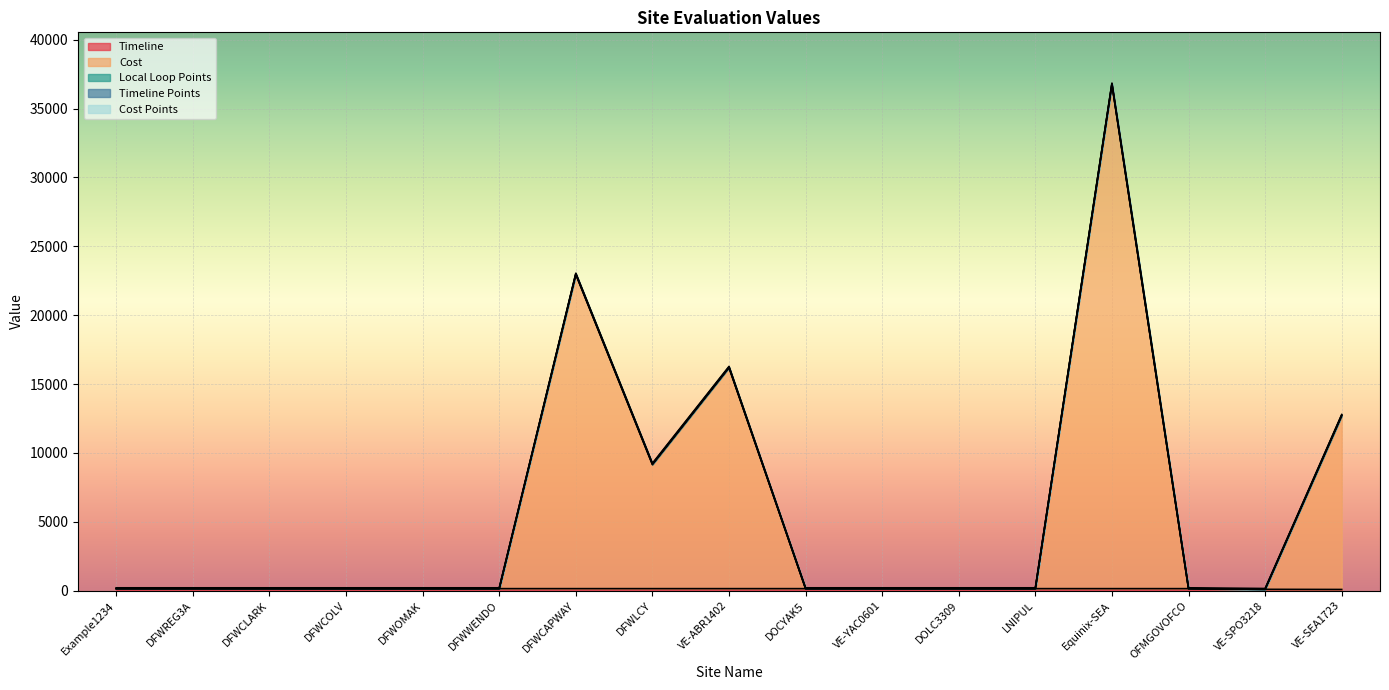

Which category has the lowest value in the Cost Points series?

Example1234